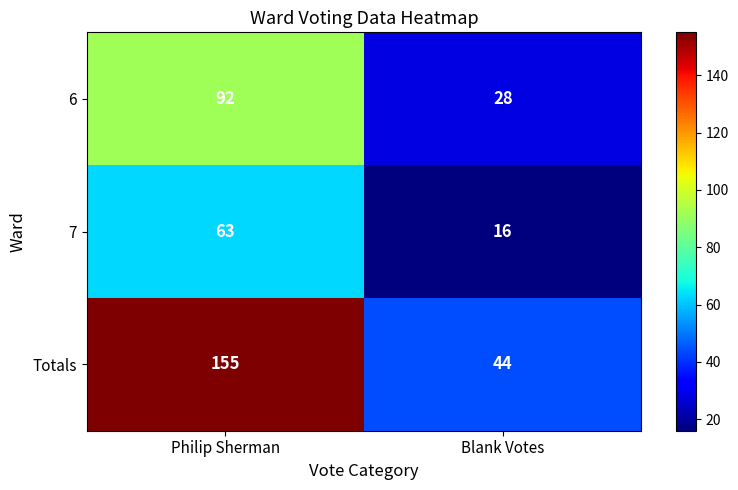

What is the greatest value displayed?

155